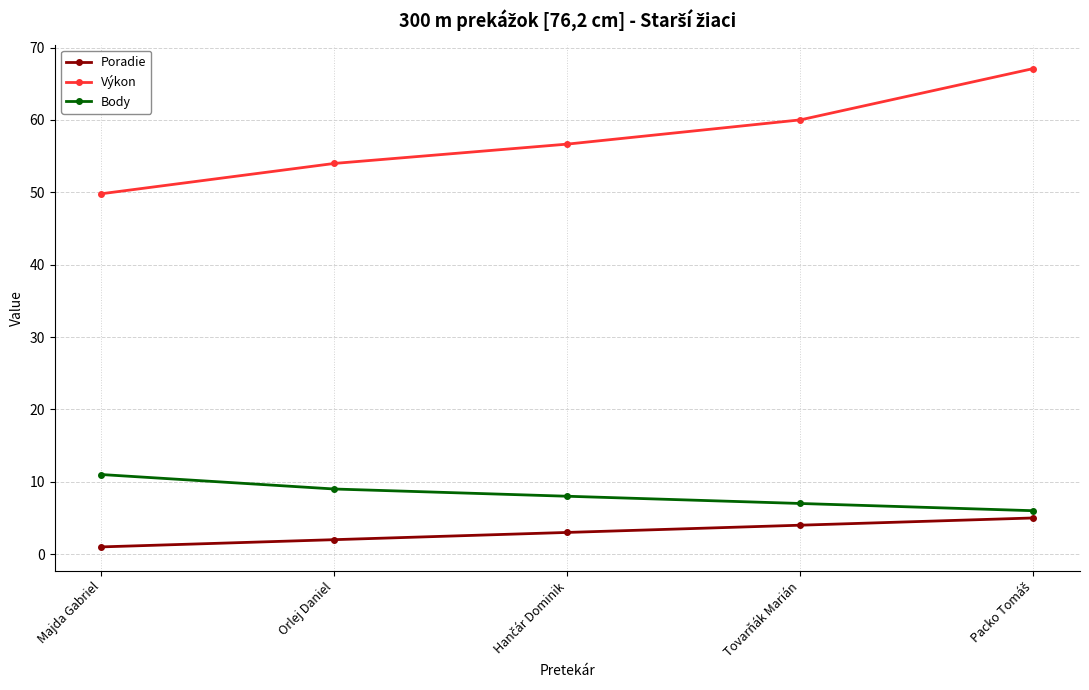

Reading left to right, transcribe all the data shown in this chart.

Poradie: 1.0	2.0	3.0	4.0	5.0
Výkon: 49.8	54.0	56.7	60.0	67.1
Body: 11.0	9.0	8.0	7.0	6.0